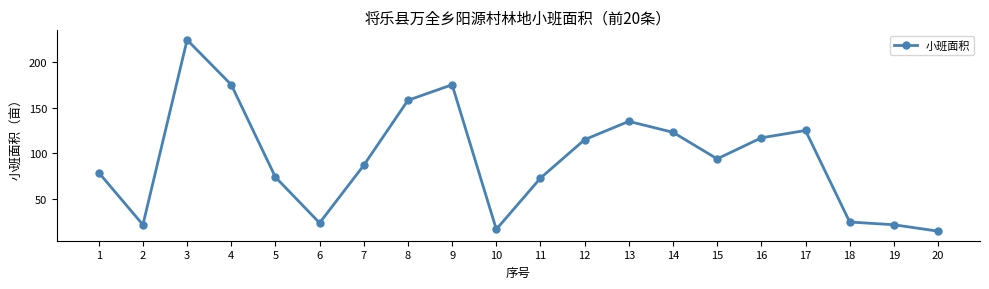

The chart shows a value of 117 at 16. True or false?

True